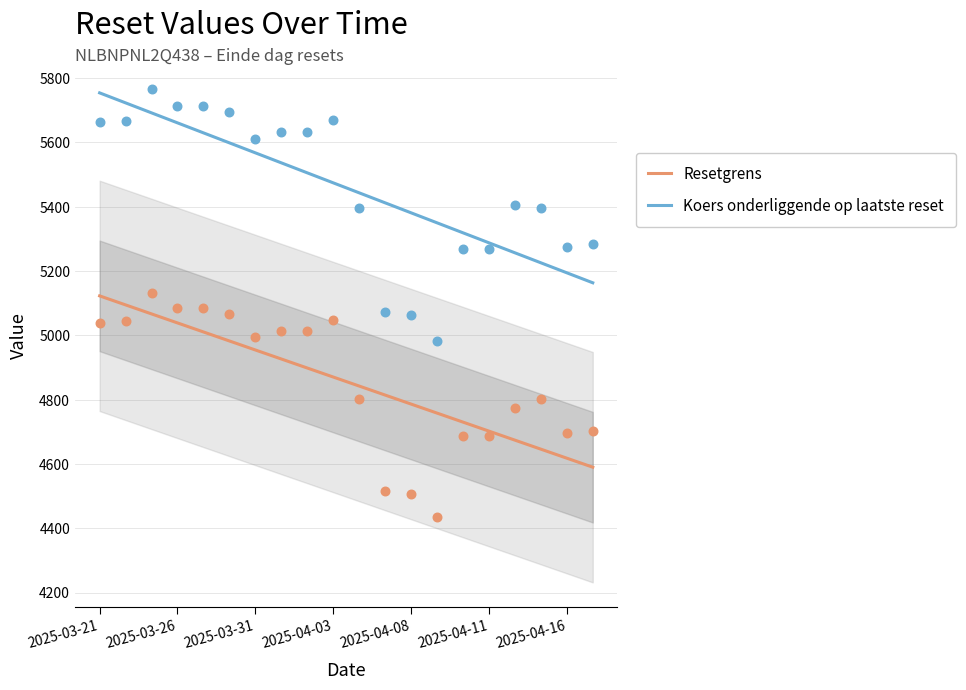

Which series has the largest Y range (max minus min)?

Koers onderliggende op laatste reset